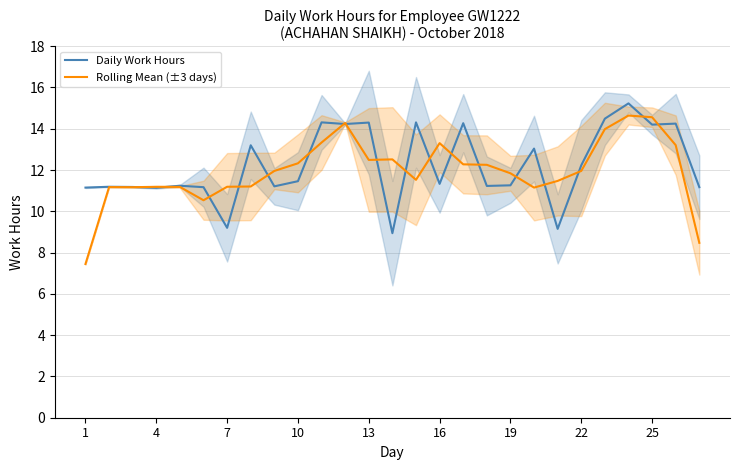

Rank the series by their maximum value, from lowest to highest.

Rolling Mean (±3 days), Daily Work Hours